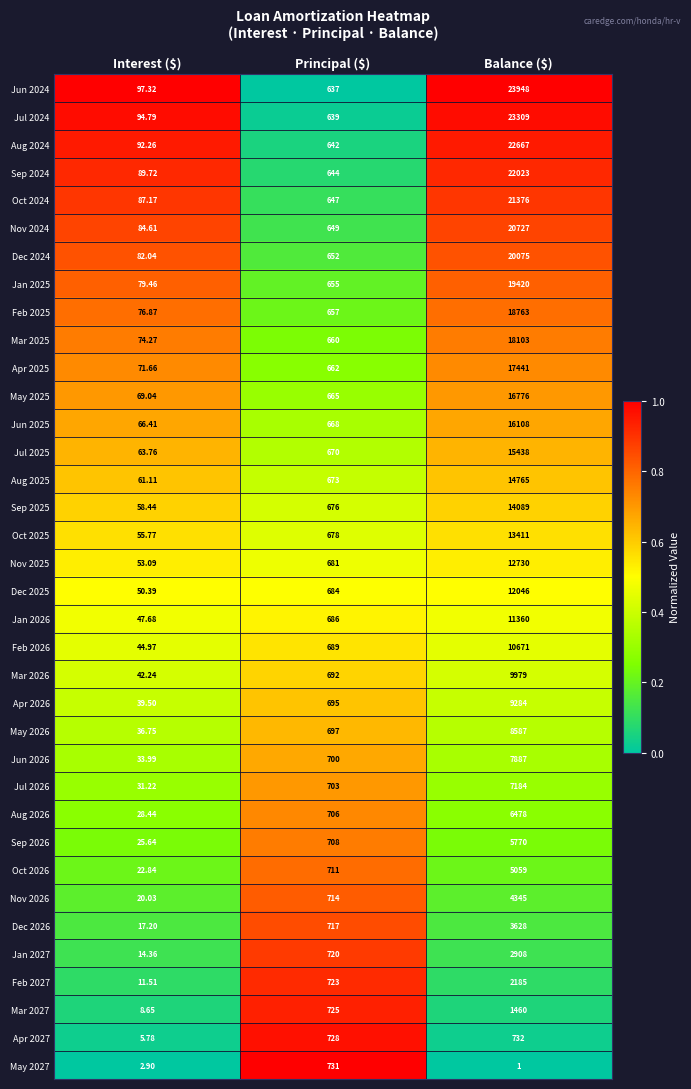

At which category is the sum across all series the highest?

Balance ($)